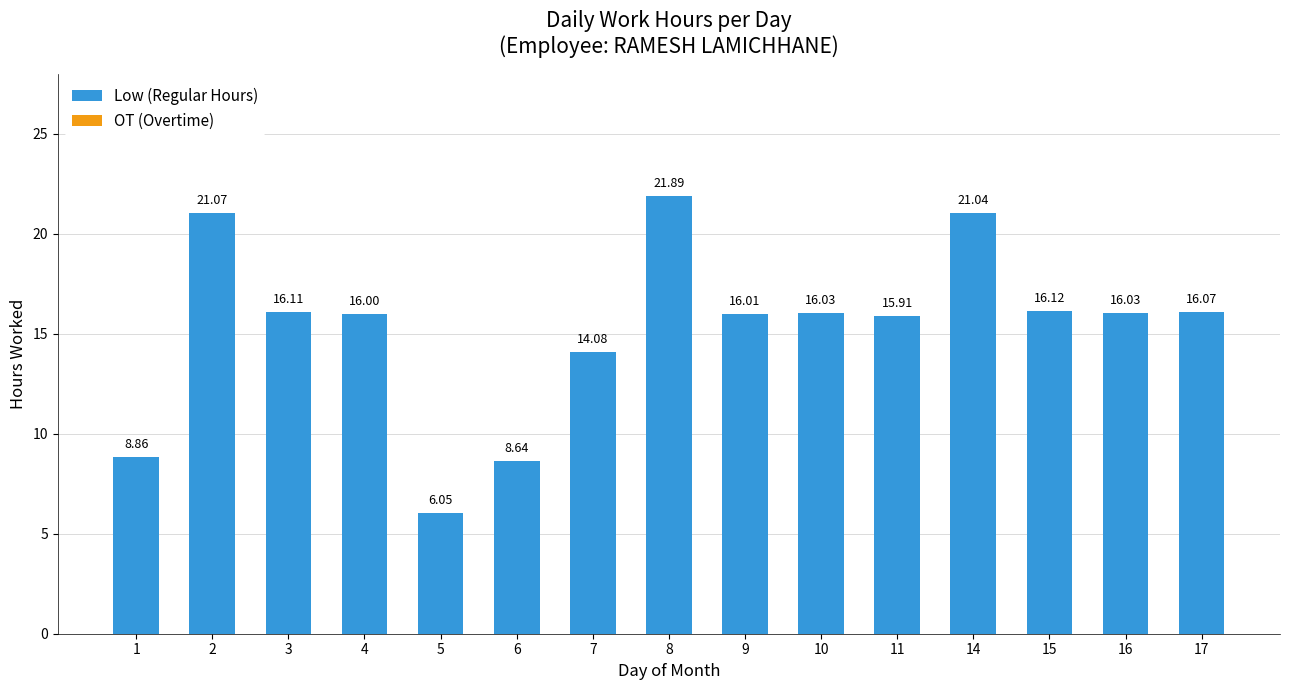

What is the change in value from 2 to 4?

-5.1